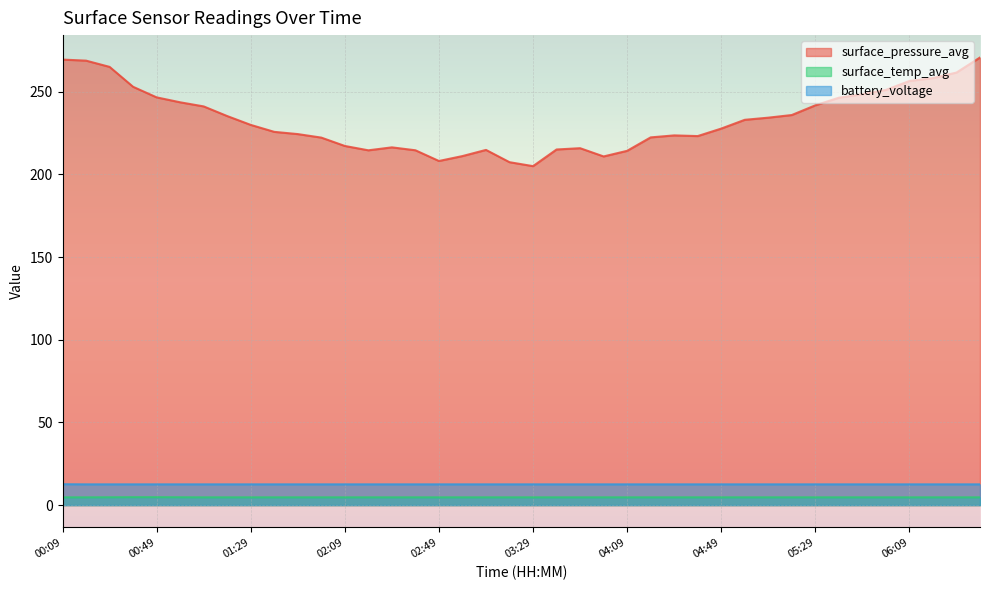

What is the total value across all series at 00:19?

286.0